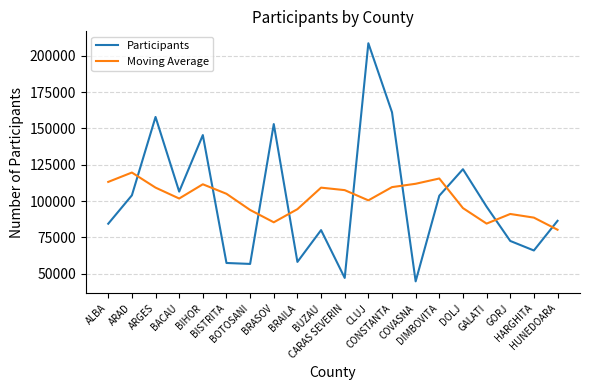

What is the lowest value of the Moving Average series?

80228.8